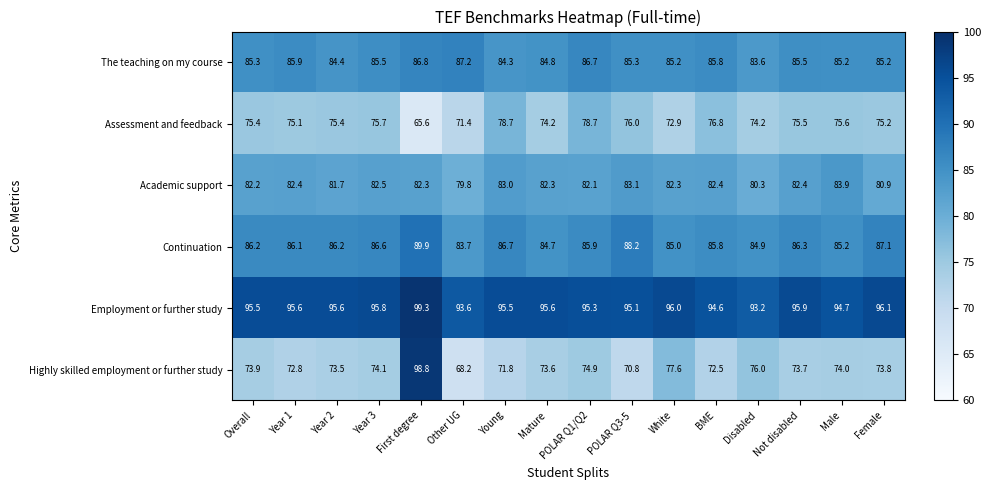

Rank the series at Other UG from highest to lowest value.

Employment or further study, The teaching on my course, Continuation, Academic support, Assessment and feedback, Highly skilled employment or further study